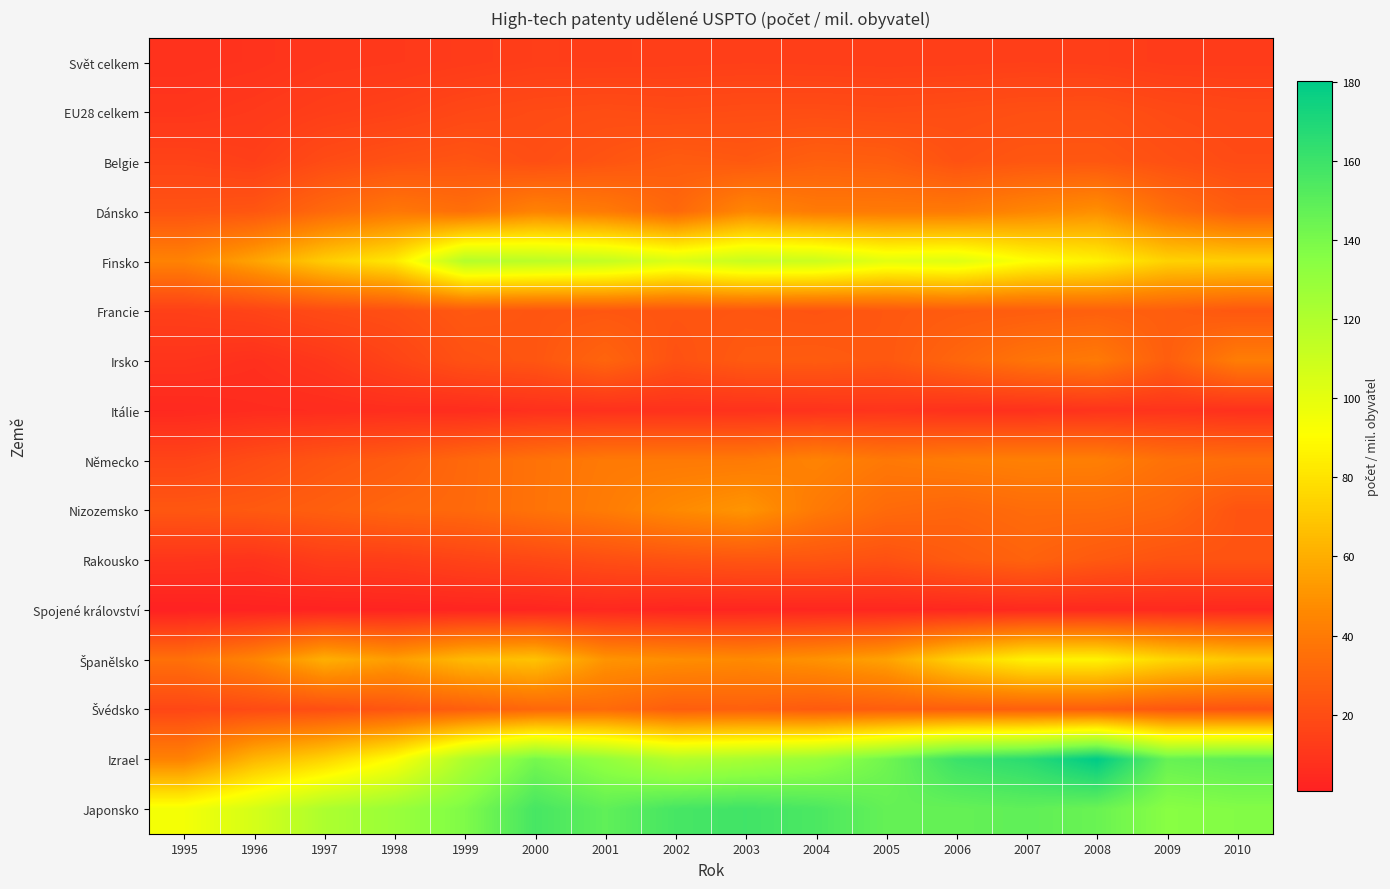

Which series has the largest range (max minus min)?

Izrael